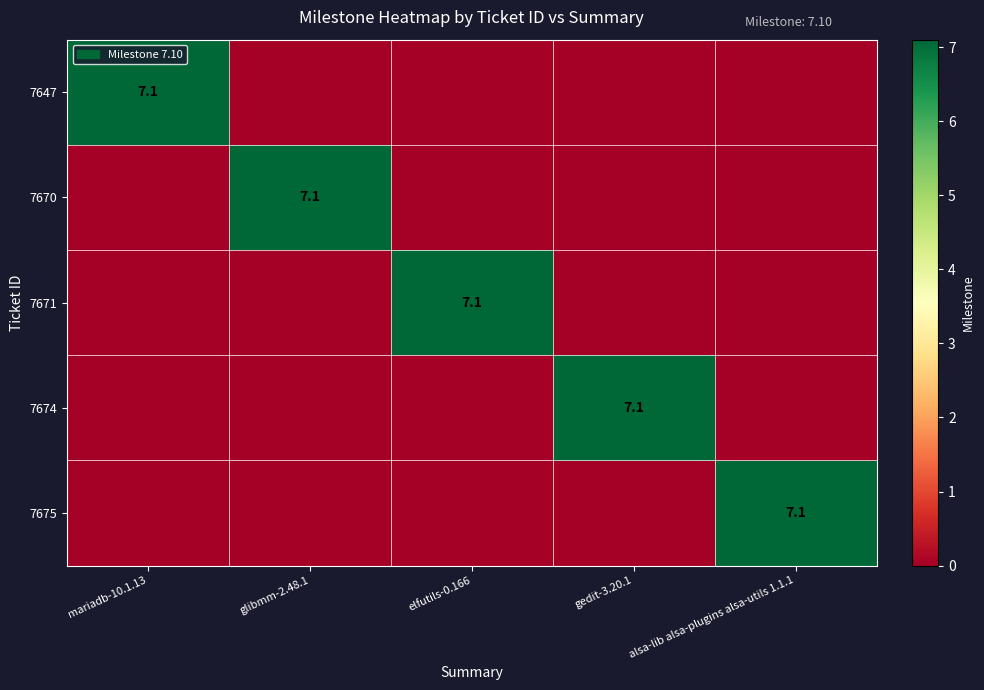

True or false: 7670 has a value of 7.1 at glibmm-2.48.1.

True